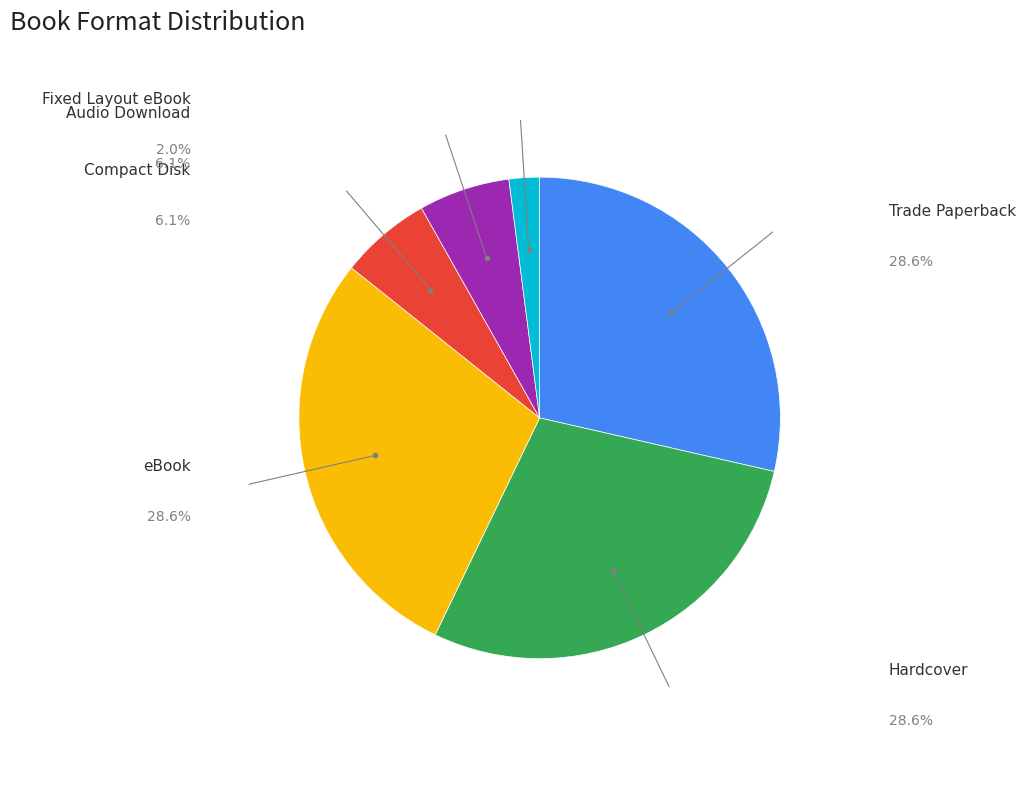

What percentage is the eBook slice, to the nearest percent?

29%